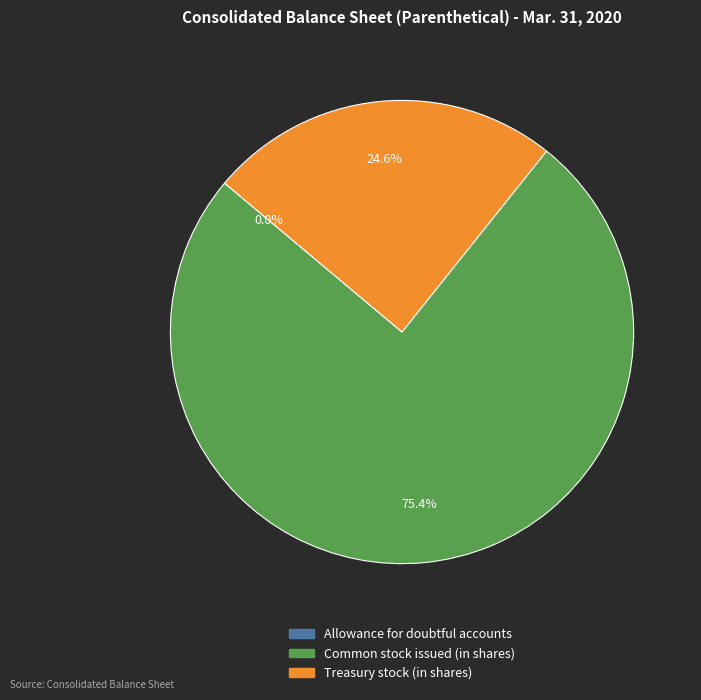

Which slice is the largest?

Common stock issued (in shares)